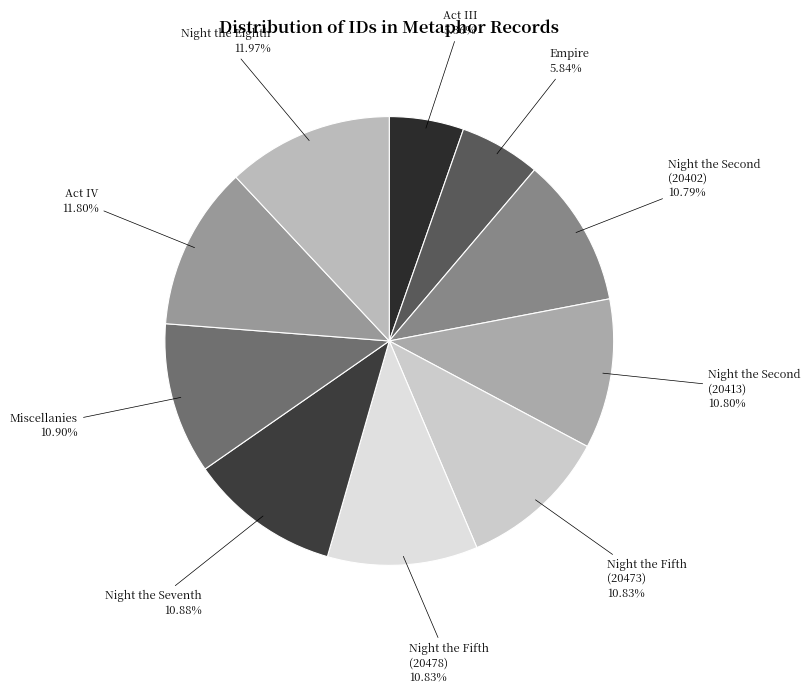

Count the number of slices in the pie.

10